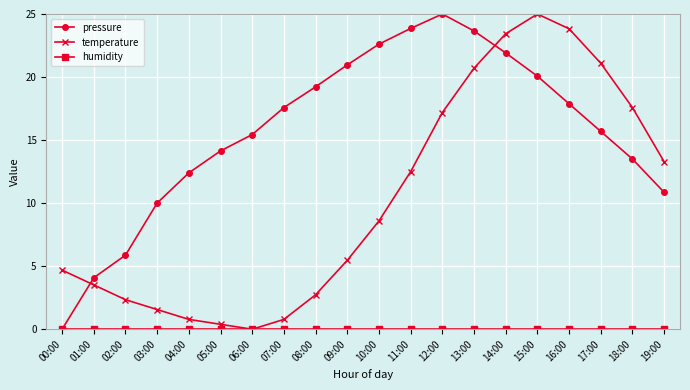

What is the spread (max minus min) of values at 19:00?

13.3